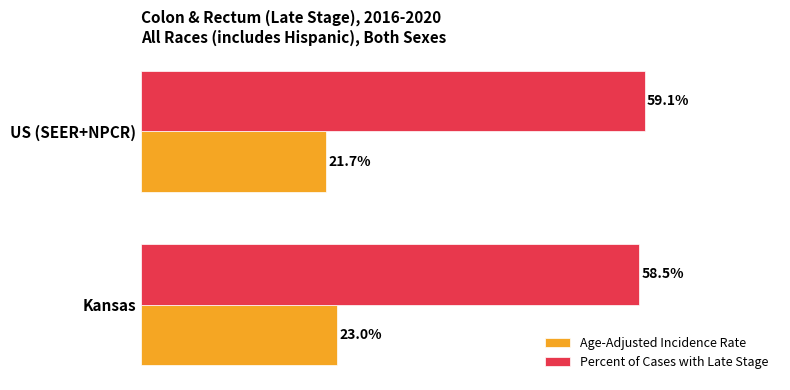

List the series in order of their overall mean, highest first.

Percent of Cases with Late Stage, Age-Adjusted Incidence Rate